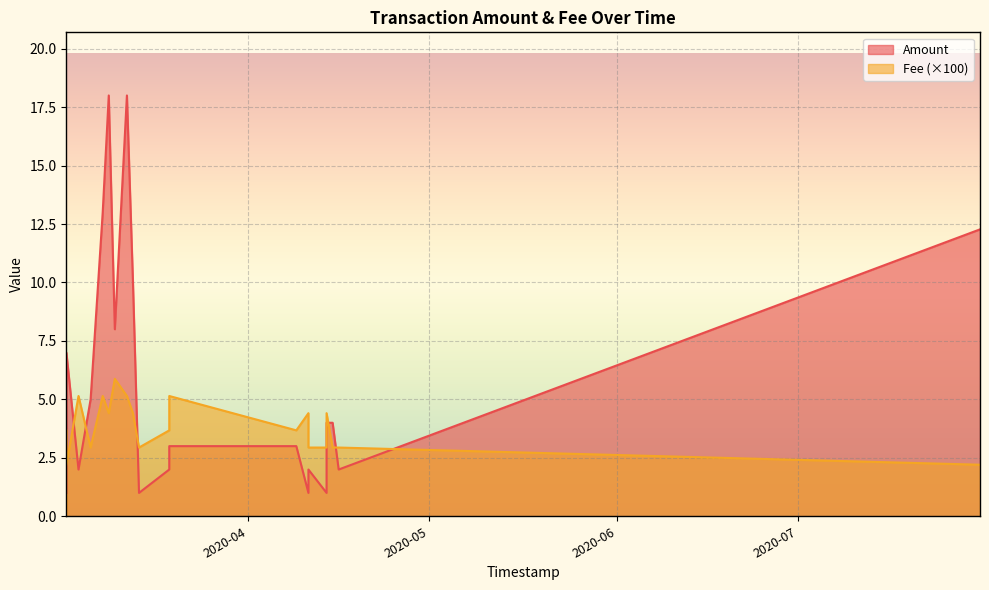

What is the difference between the Amount values at 2020-03-13 and 2020-04-15?

6.0